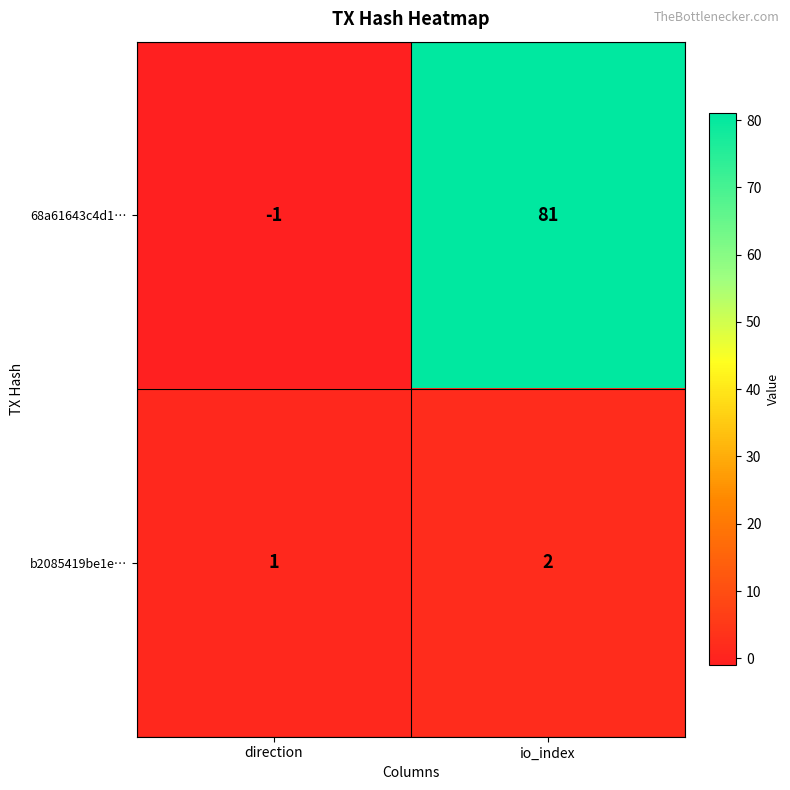

Which series has the widest spread of values?

68a61643c4d1…